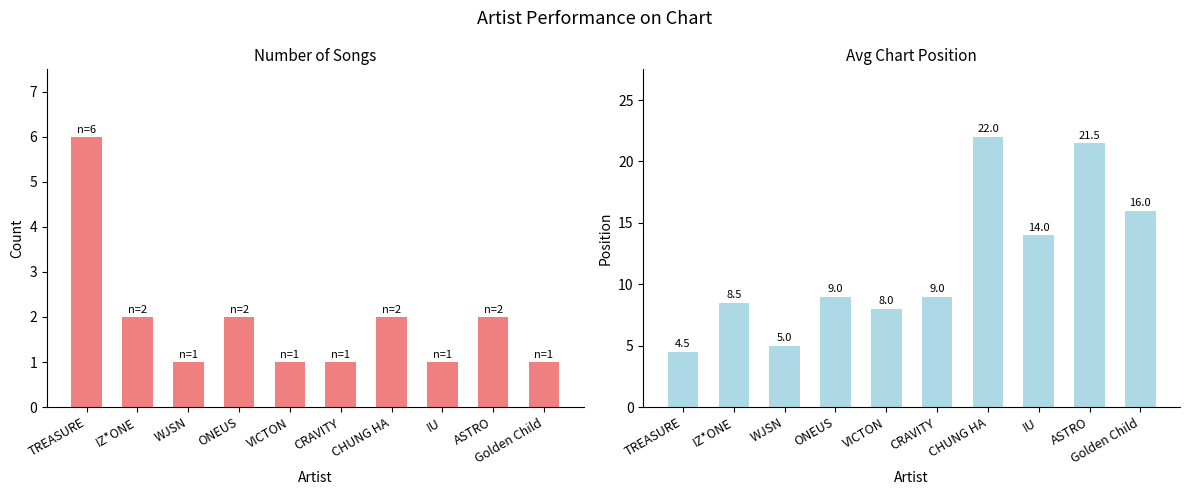

At which category is the sum across all series the highest?

CHUNG HA